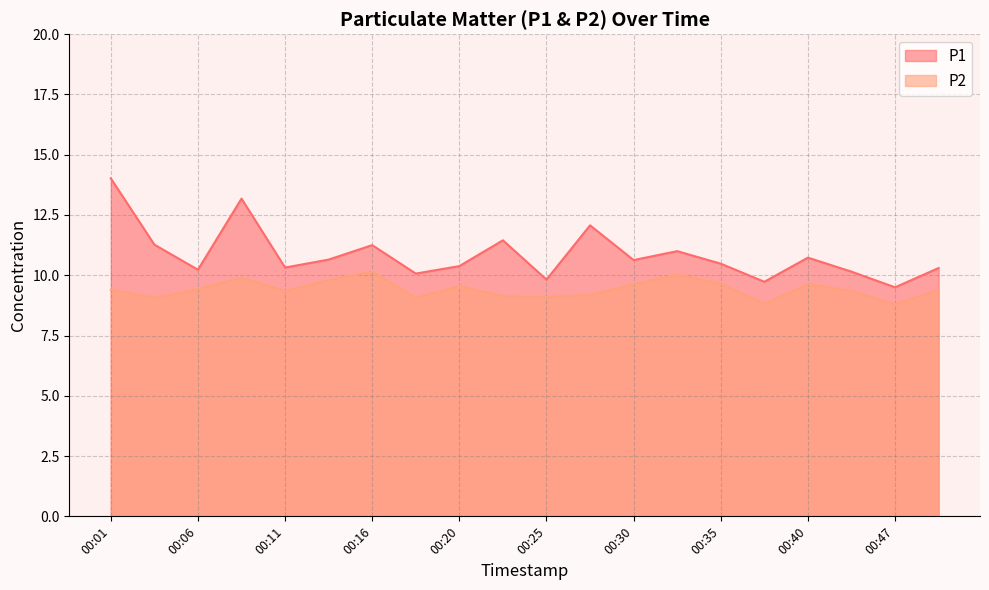

What is the difference between the maximum and second lowest values in the P1 series?

4.3